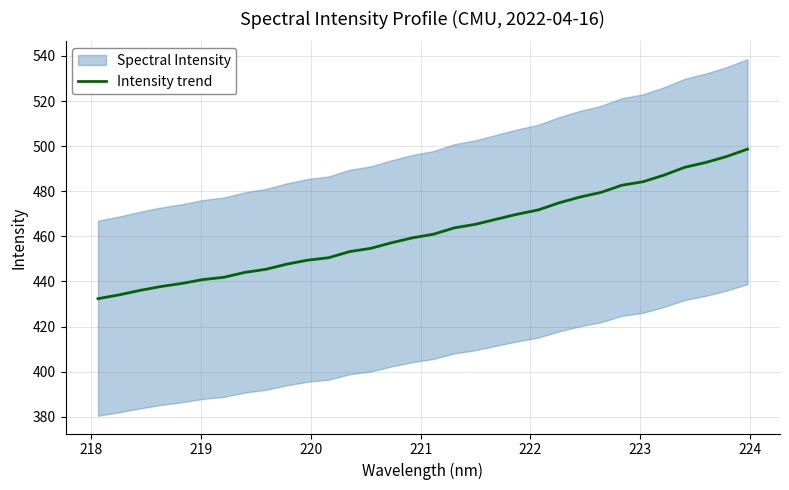

What is the minimum value for Intensity trend?

432.4